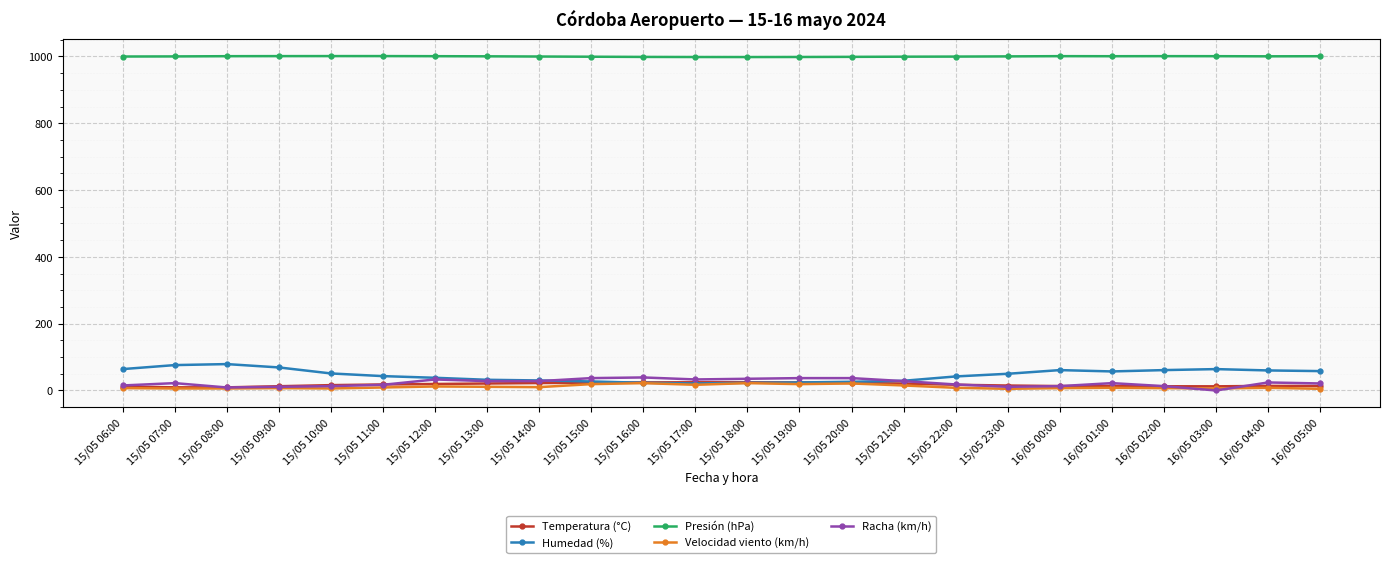

What is the label of the 6th point from the right?

16/05 00:00